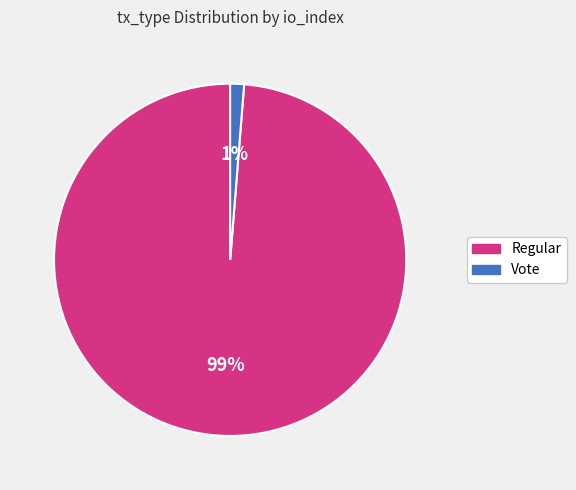

How many slices are in this pie chart?

2